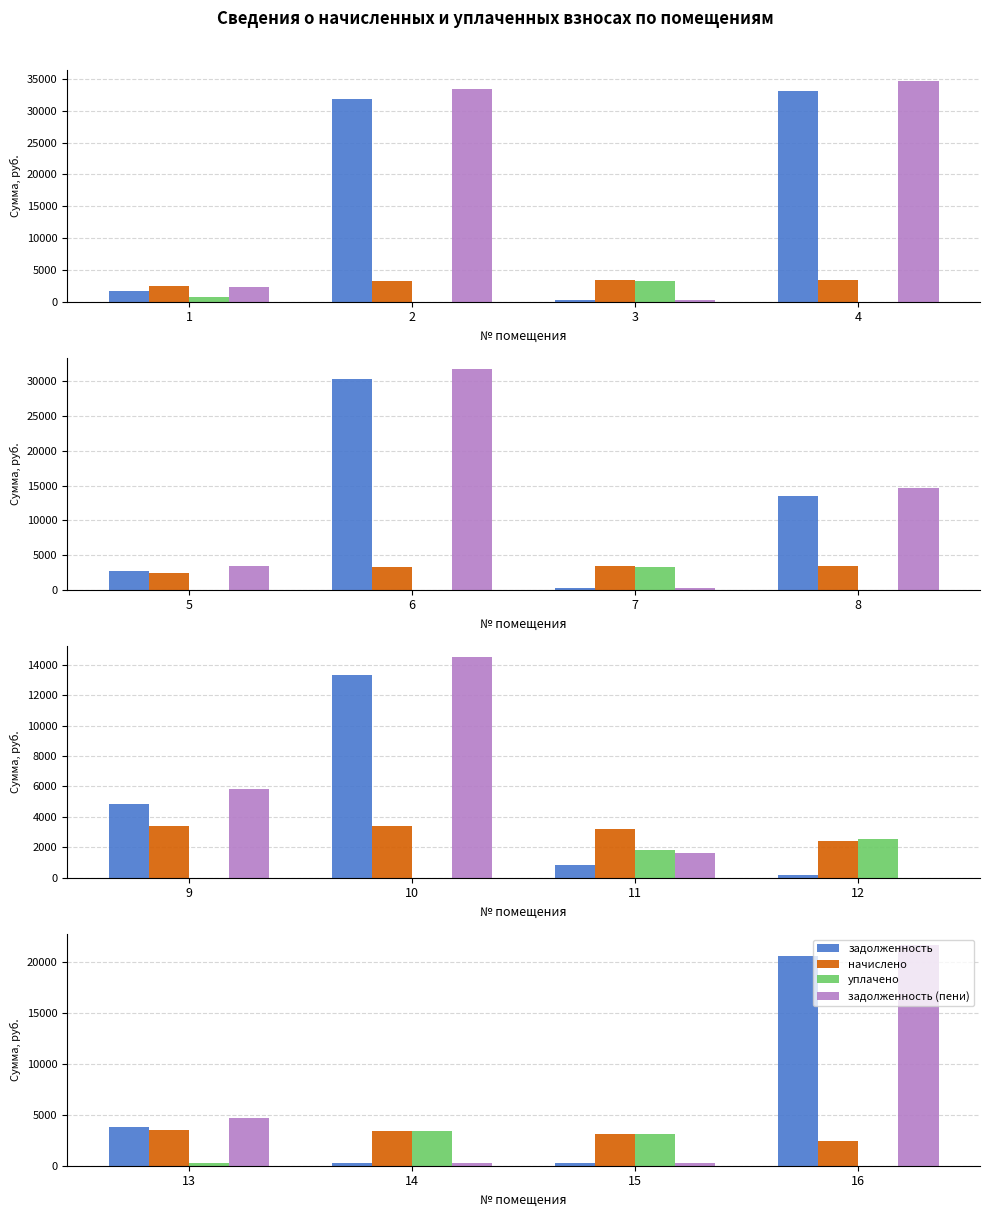

Is it true that начислено equals 3120.1 at 15?

True